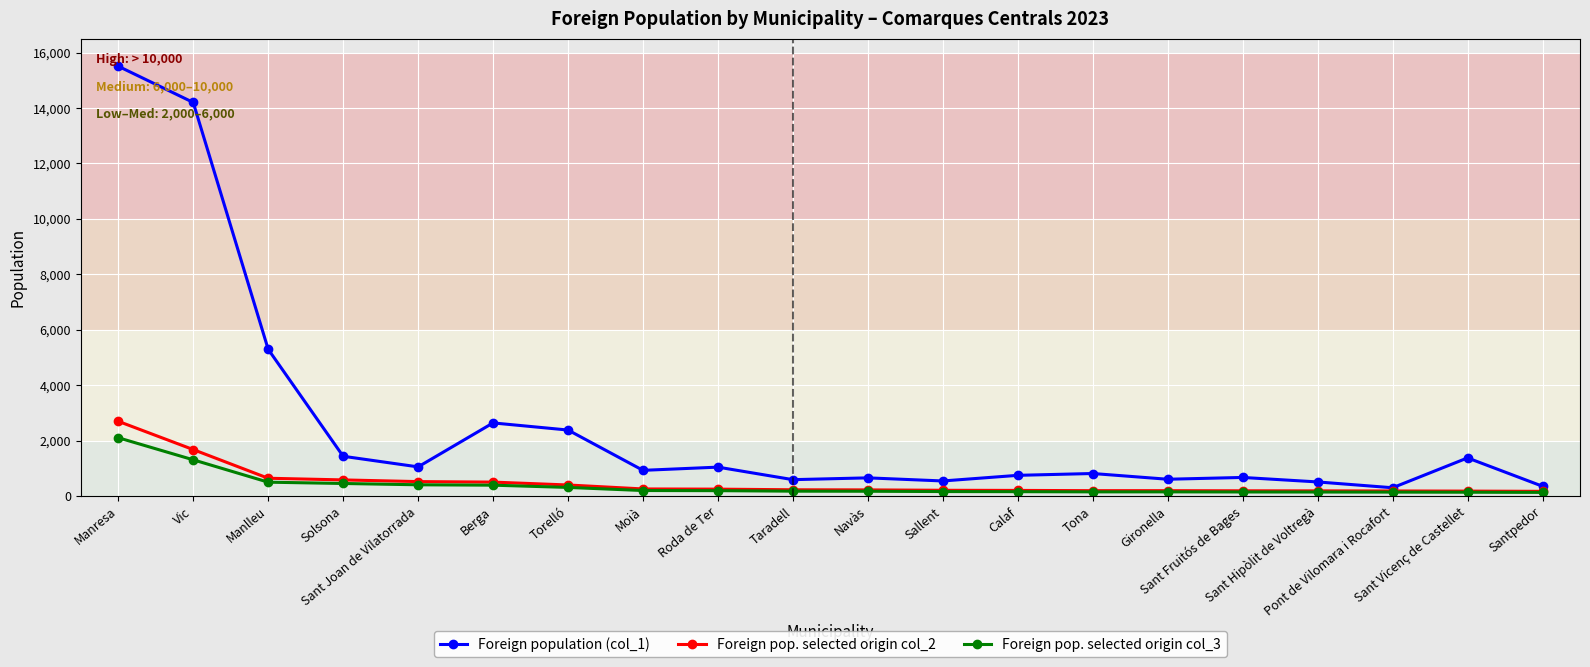

What is the value of the Foreign pop. selected origin col_3 point at the 9th from the left?

197